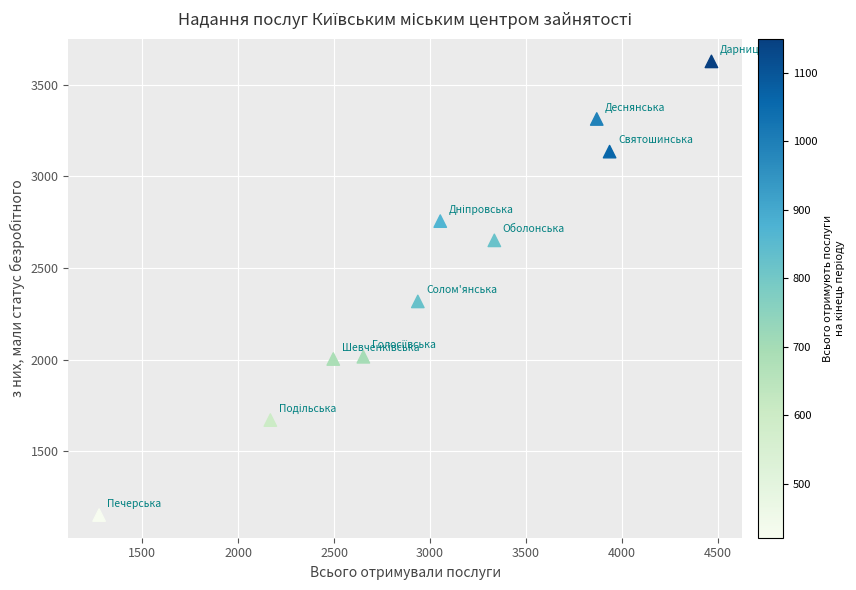

What Y value in the scatter plot is closest to 2390?

2318